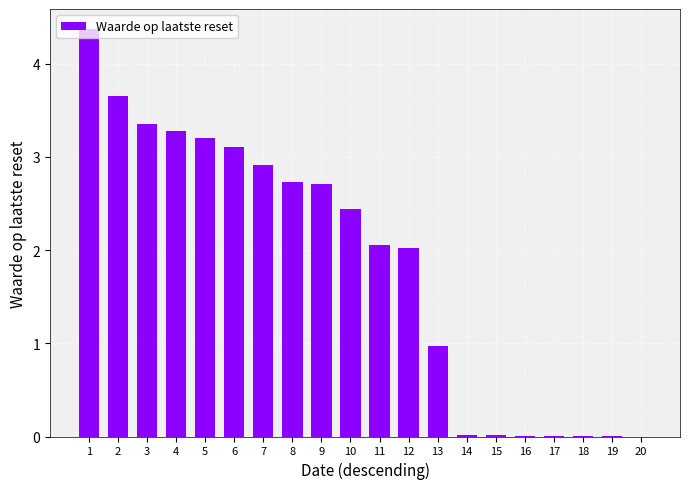

True or false: the data shows -1.7 at 20.

False